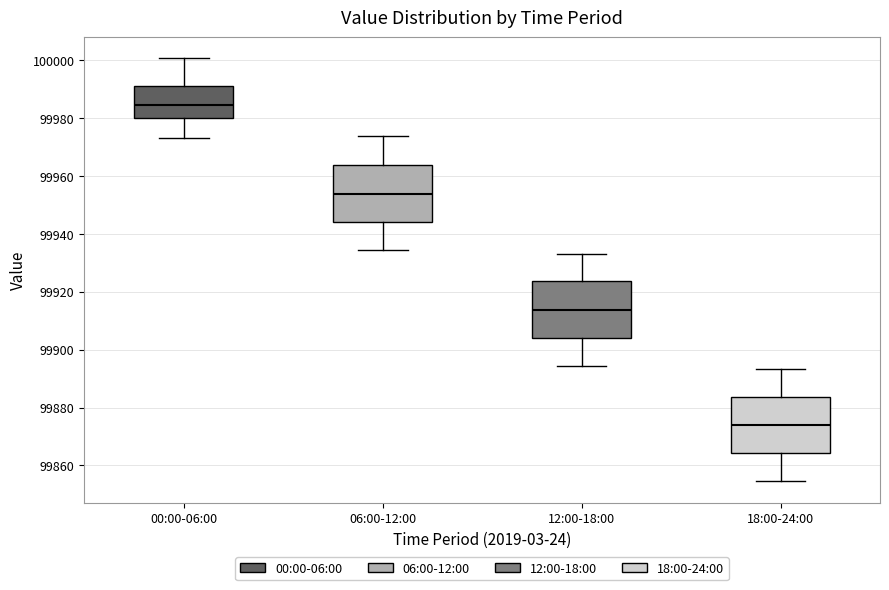

Reading left to right, read every box against the y-axis: the position of its median line, the range the box covers, and the ends of its whiskers. The values are not printed on the chart, so give them approximately, as read against the axis.

00:00-06:00: median 99984, box 99980 to 99992, whiskers 99974 to 100000
06:00-12:00: median 99954, box 99944 to 99964, whiskers 99934 to 99974
12:00-18:00: median 99914, box 99904 to 99924, whiskers 99894 to 99934
18:00-24:00: median 99874, box 99864 to 99884, whiskers 99854 to 99894